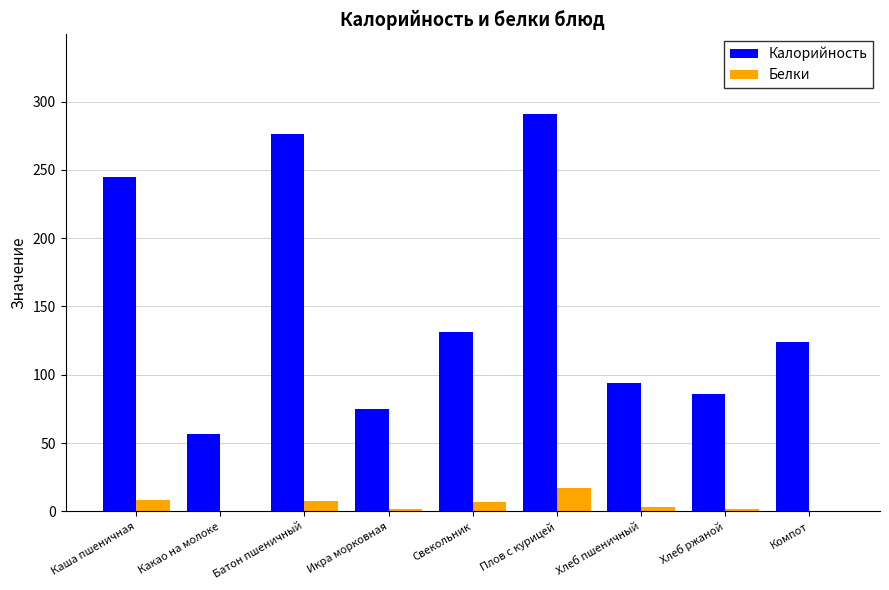

Between Каша пшеничная and Плов с курицей, which series saw the biggest shift?

Калорийность